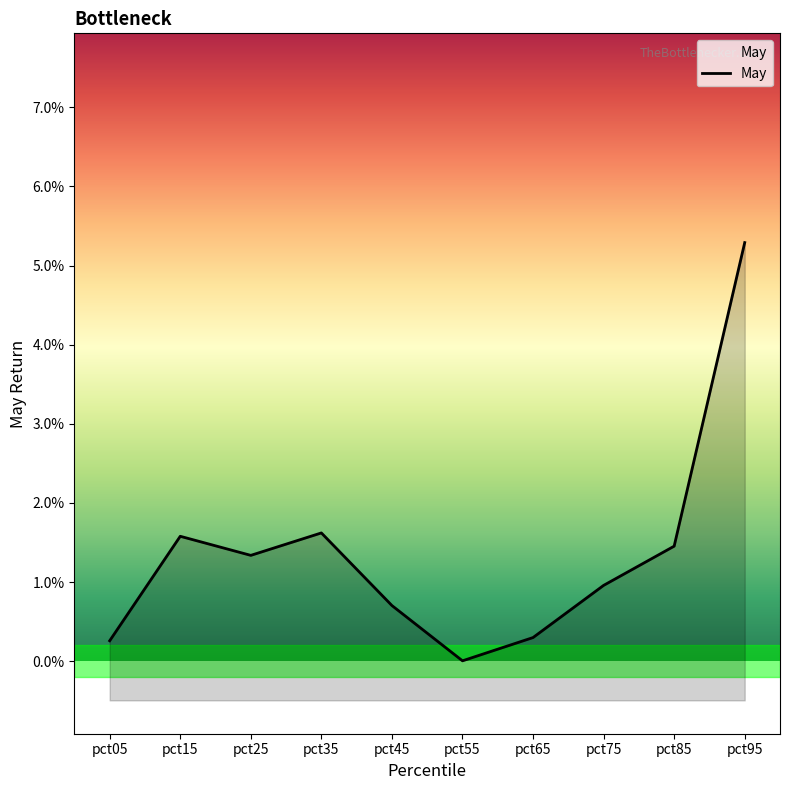

How many points are lower than both their immediate neighbors (excluding endpoints)?

2